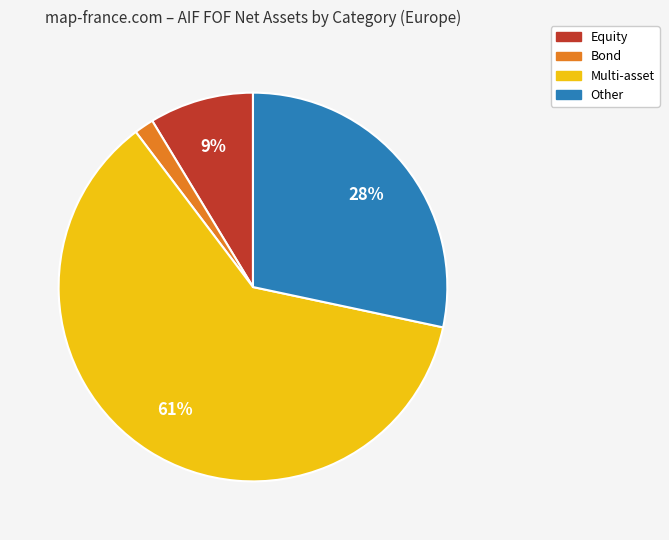

What percentage is the Bond slice, to the nearest percent?

2%